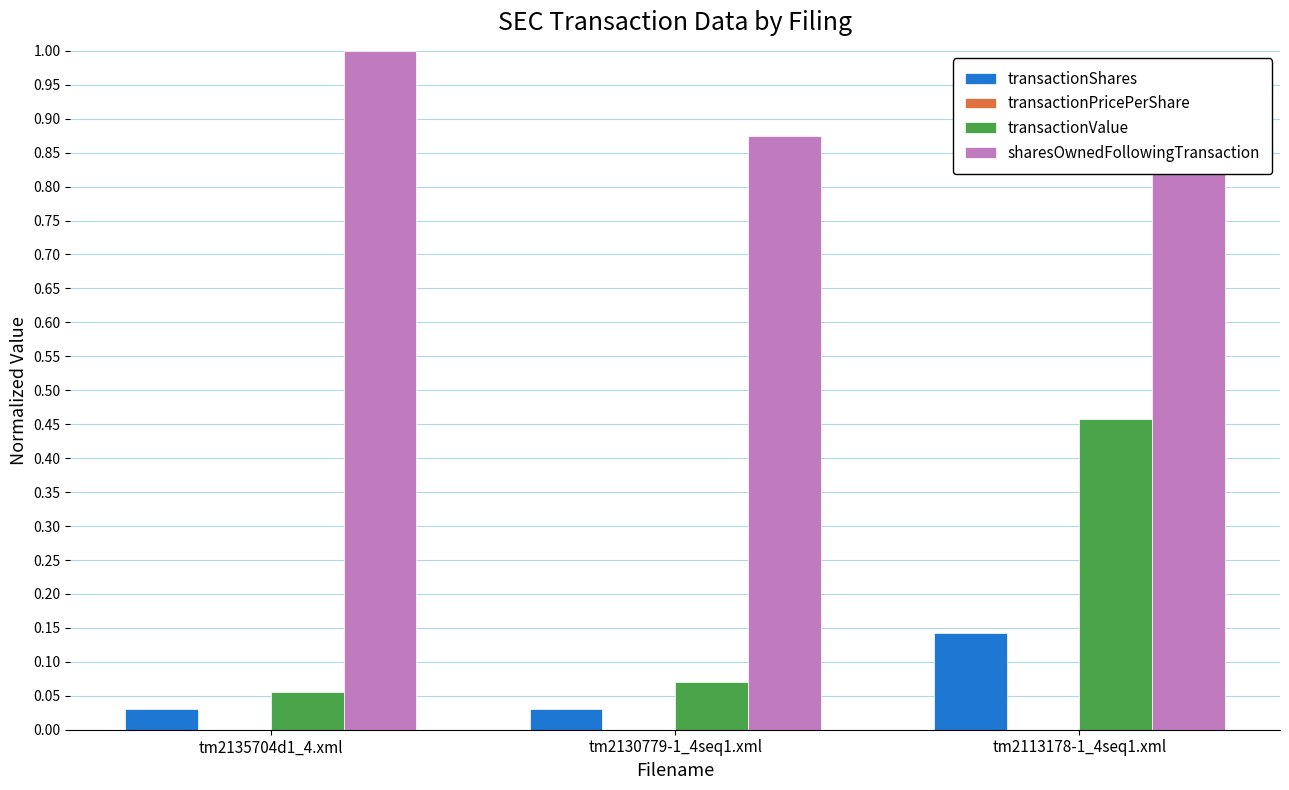

Which category has the highest value across all series?

tm2135704d1_4.xml